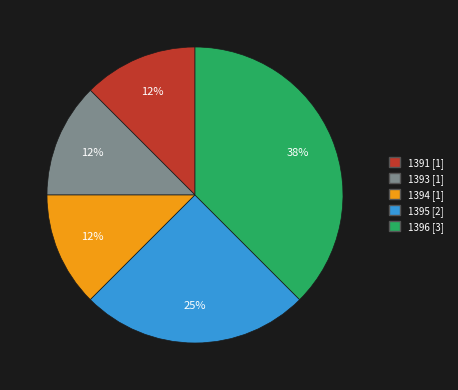

Combined, do 1391 and 1394 account for over 50%?

No